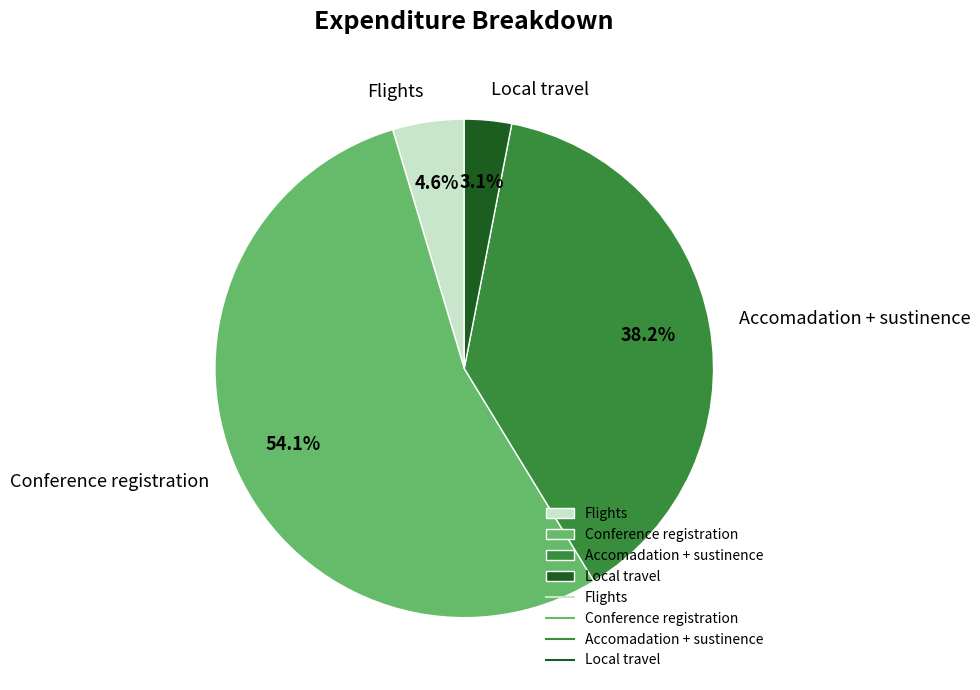

Does Flights represent more than half of the total?

No